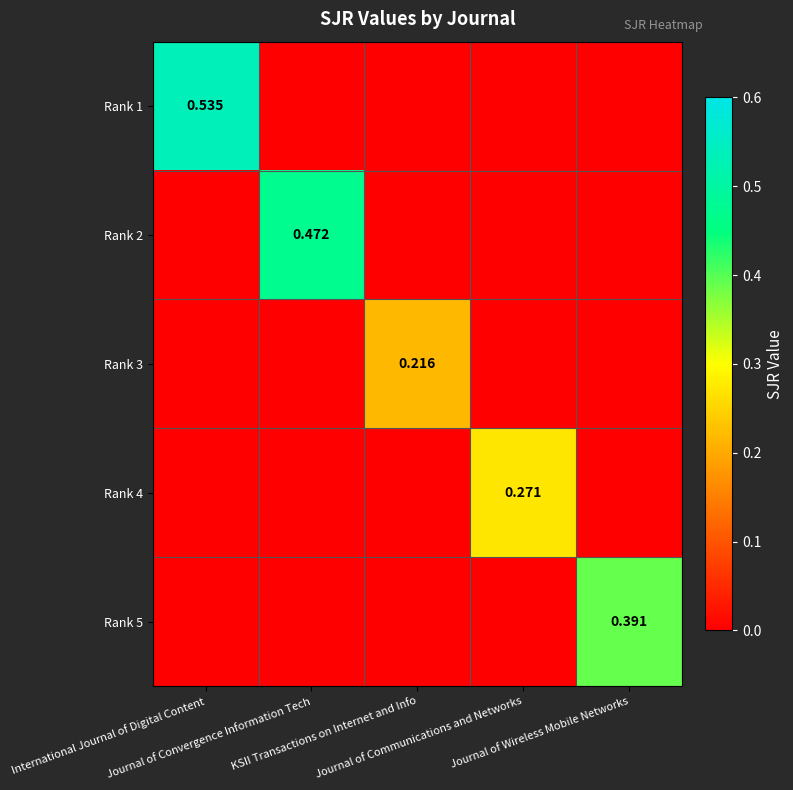

At which category is the sum across all series the highest?

International Journal of Digital Content